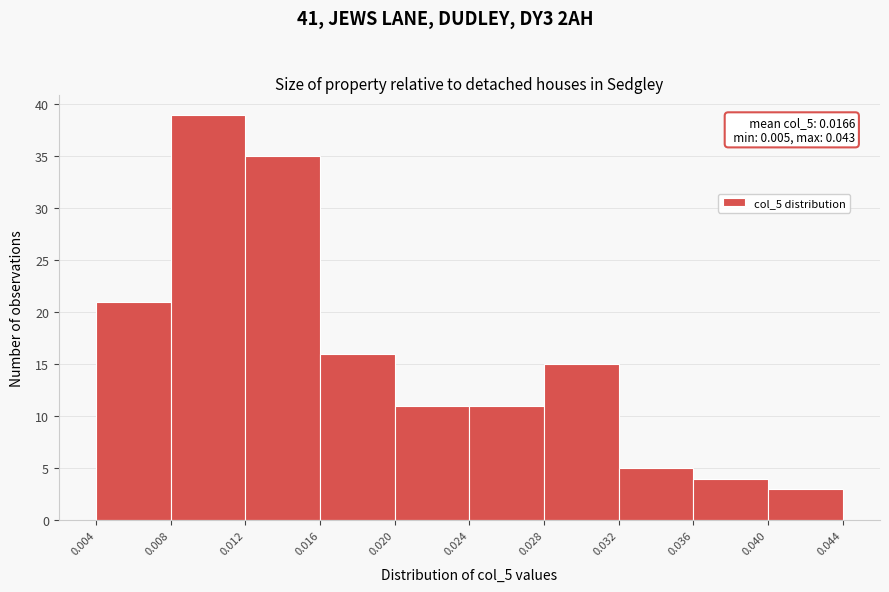

Which range on the x-axis has the tallest bar?

0.008 to 0.012